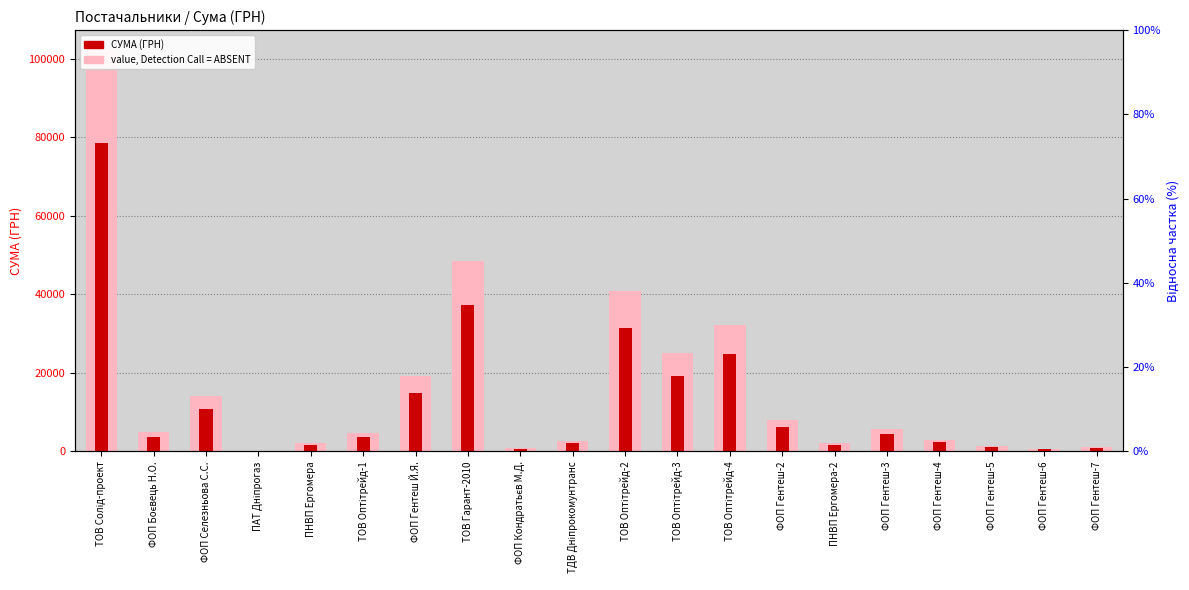

At which label does СУМА (ГРН) first exceed 3730?

ТОВ Солід-проект